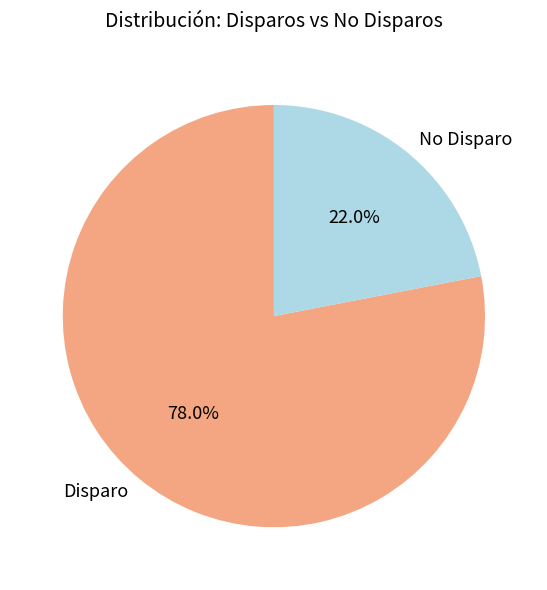

Count the number of slices in the pie.

2